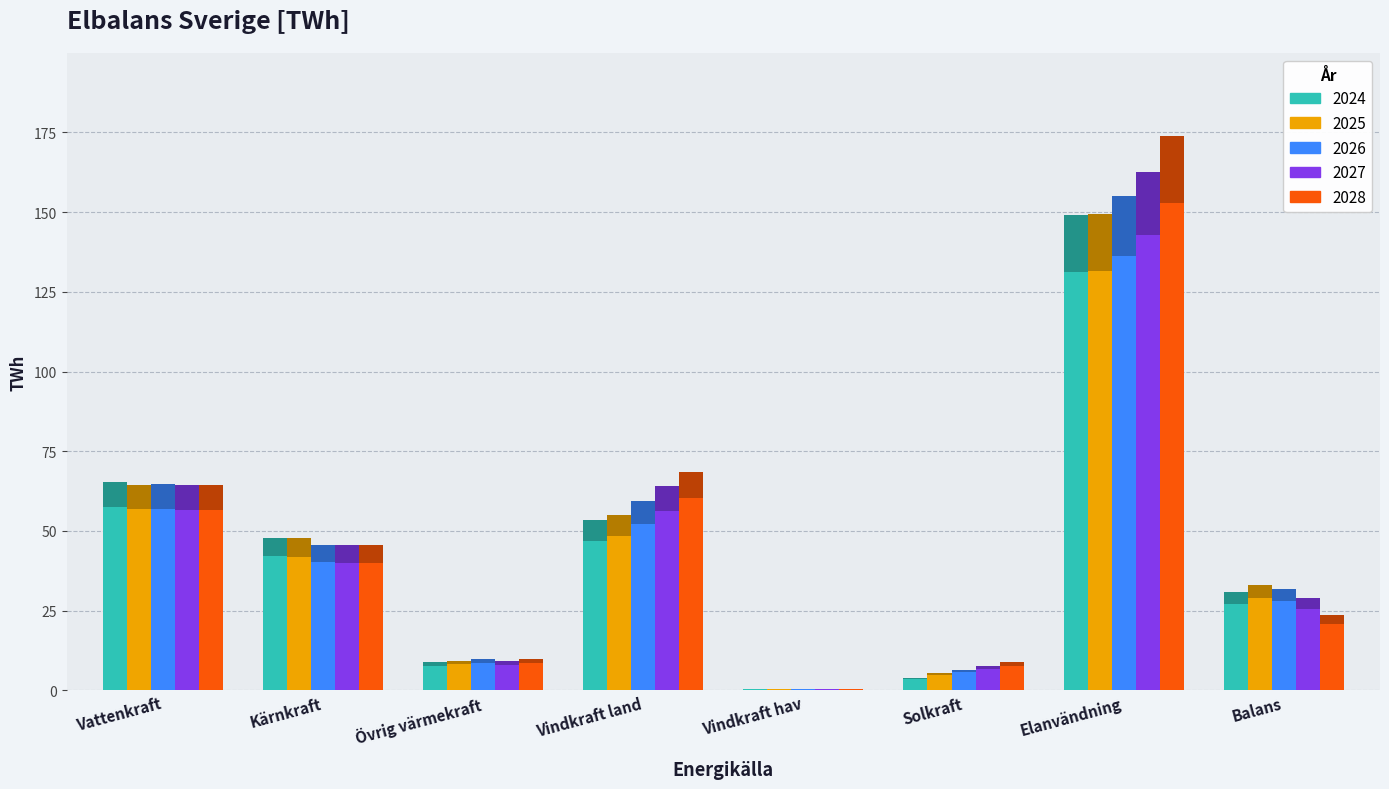

At how many categories does at least one series exceed 68?

2